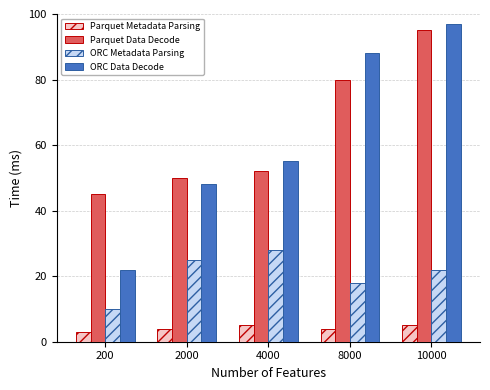

Rank the series by their maximum value, from highest to lowest.

ORC Data Decode, Parquet Data Decode, ORC Metadata Parsing, Parquet Metadata Parsing